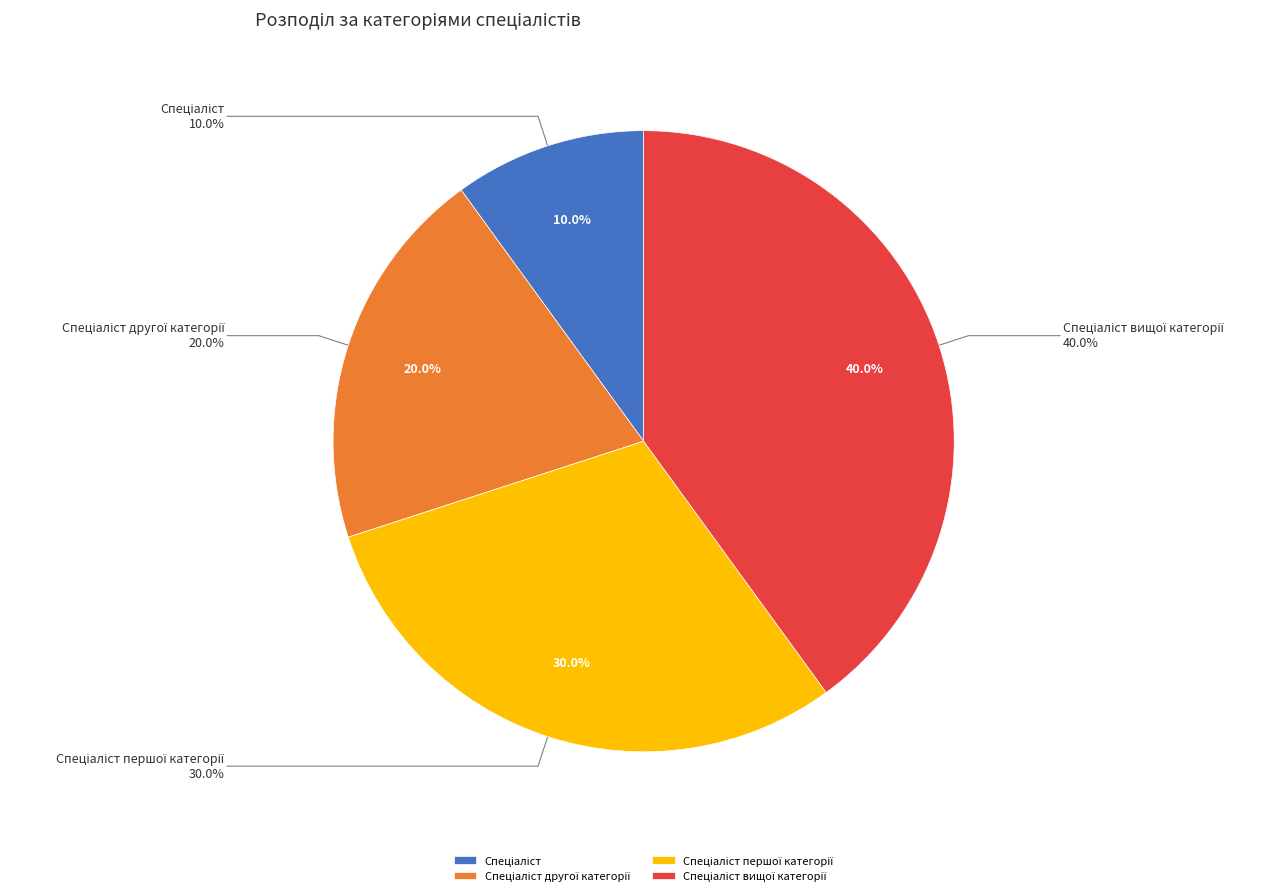

What is the total percentage of Спеціаліст and Спеціаліст першої категорії?

40.0%